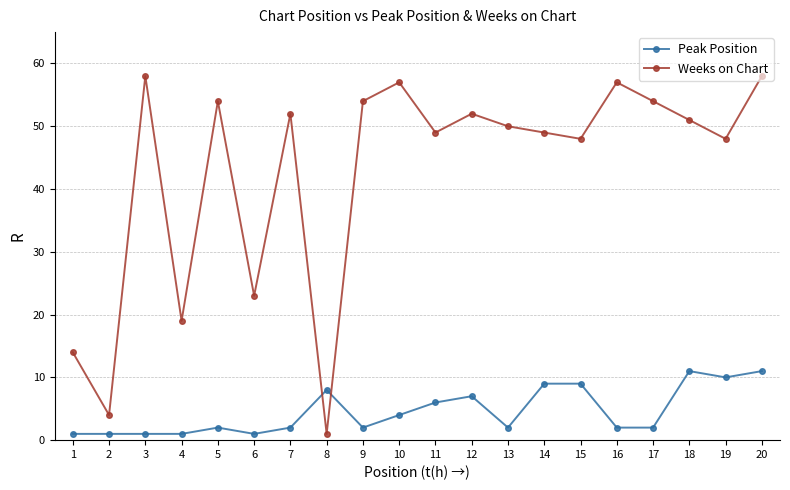

Where is the first local minimum for Weeks on Chart?

2